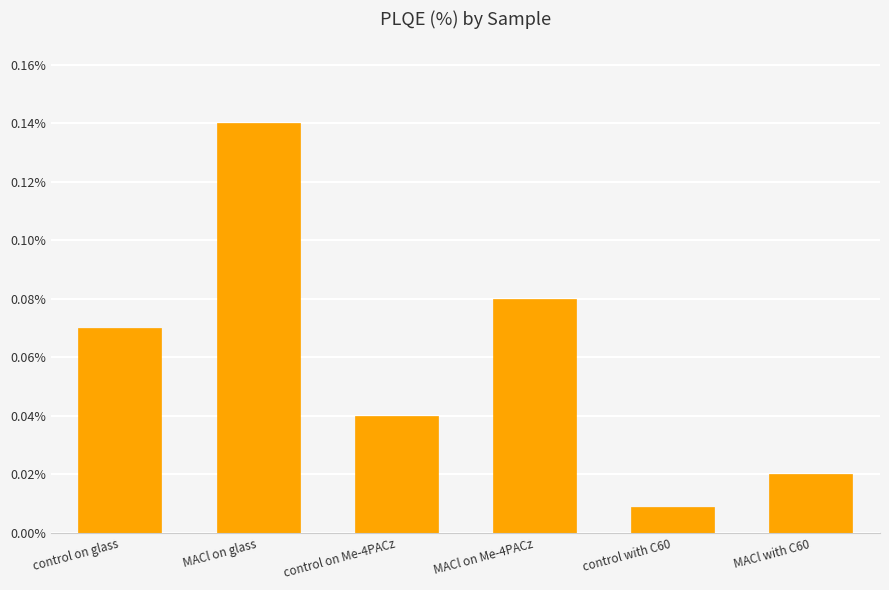

Does the chart contain any negative values?

No